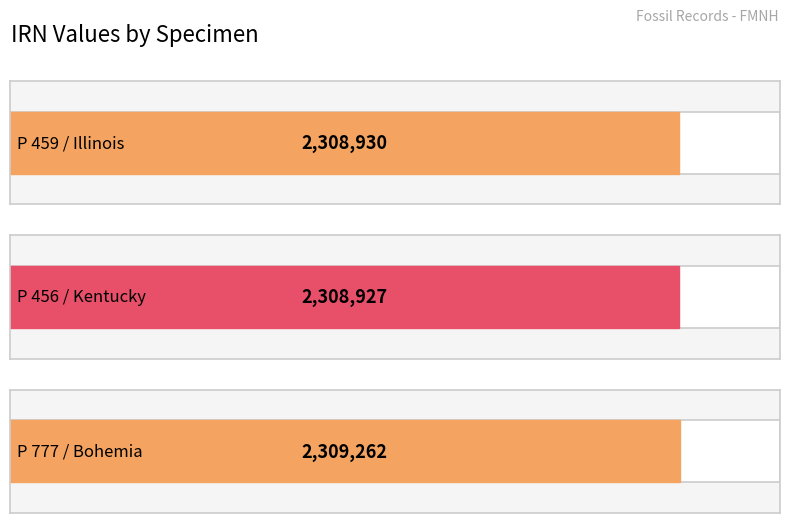

The chart shows a value of 3658239 at P 459 / Illinois. True or false?

False